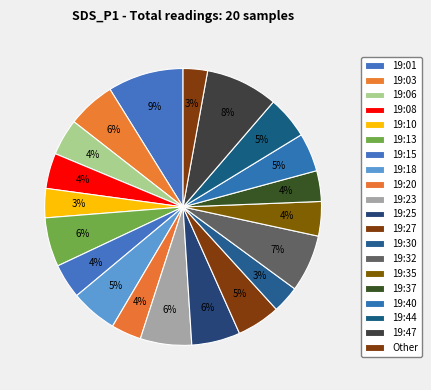

To the nearest percent, what is the difference between the largest and smallest slice percentages?

6%